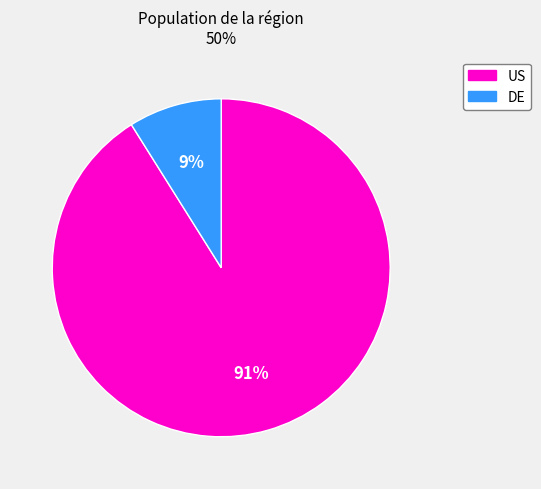

Between DE and US, which is larger?

US